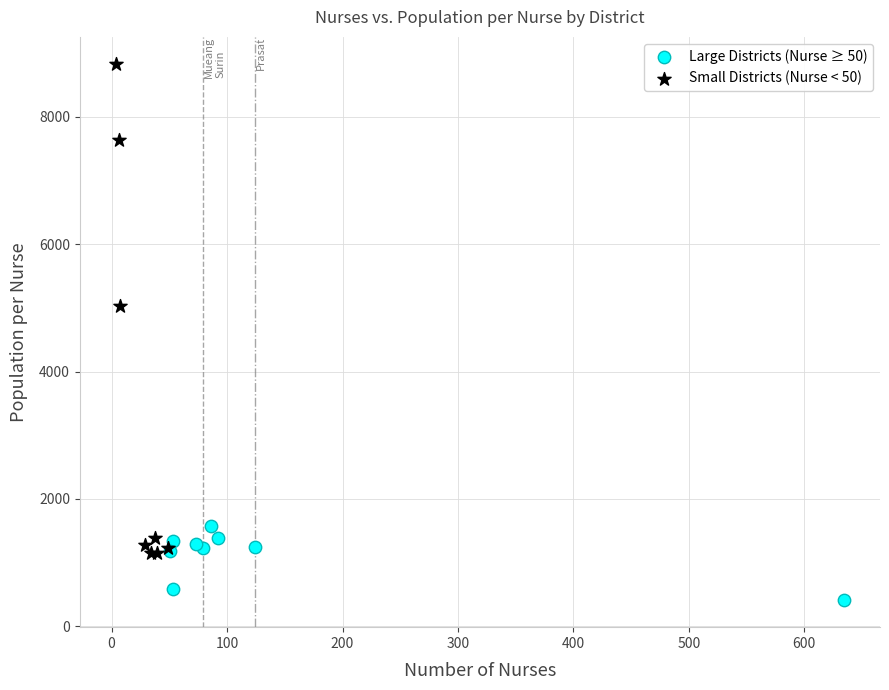

Which series contains the lowest Y value?

Large Districts (Nurse ≥ 50)